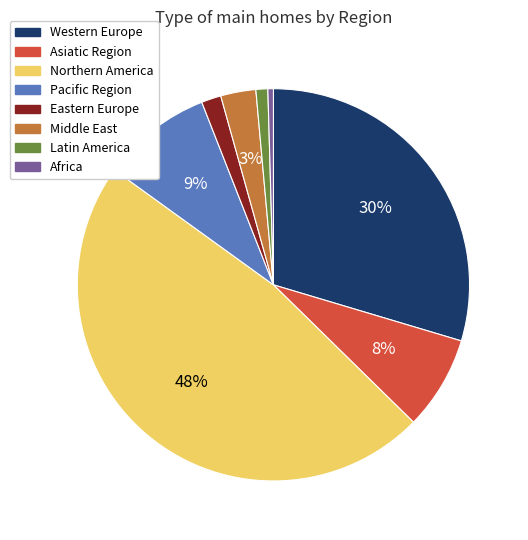

How many segments does this pie chart have?

8